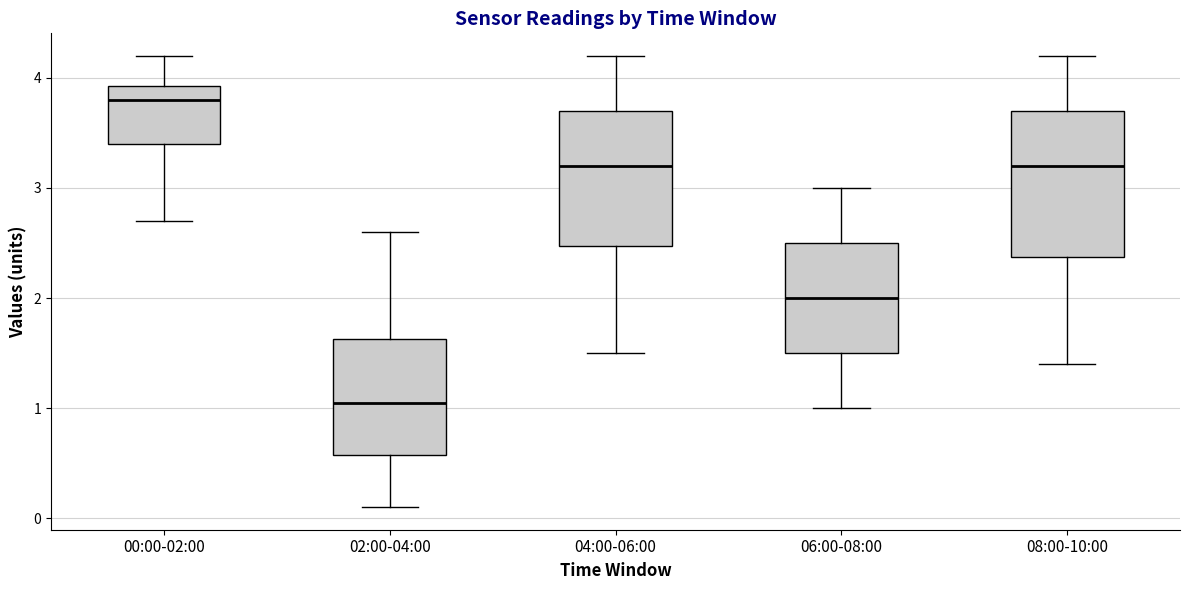

Which box's median line is the highest?

00:00-02:00